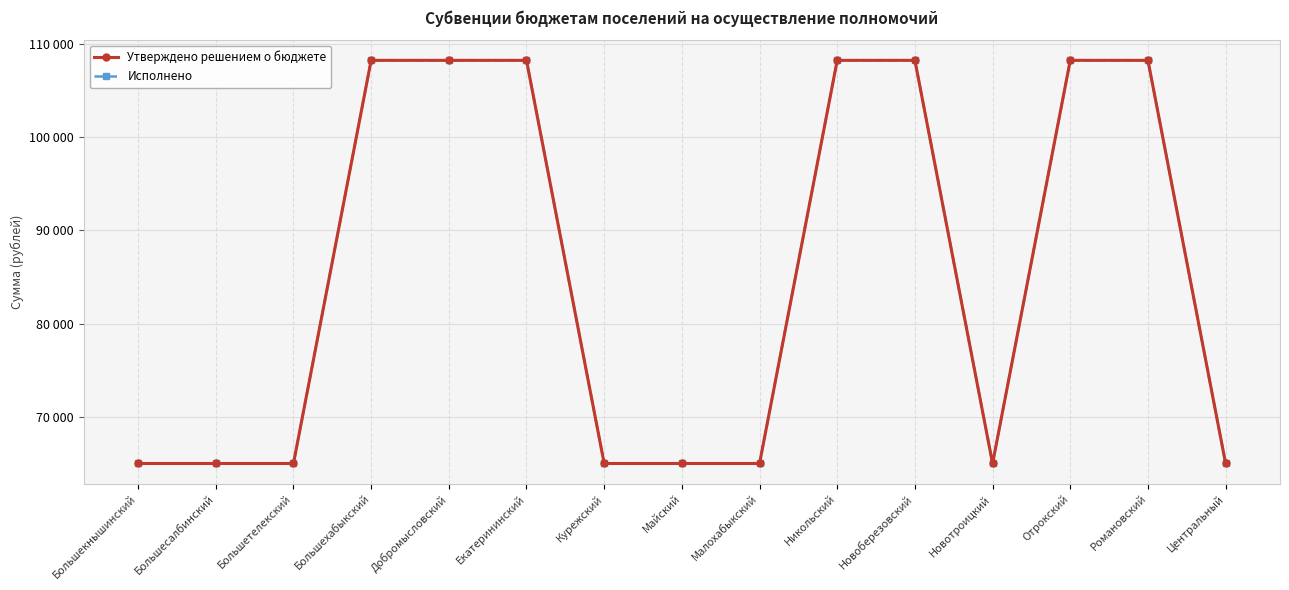

What is the sum of the Утверждено решением о бюджете values at Центральный and Большетелекский?

129925